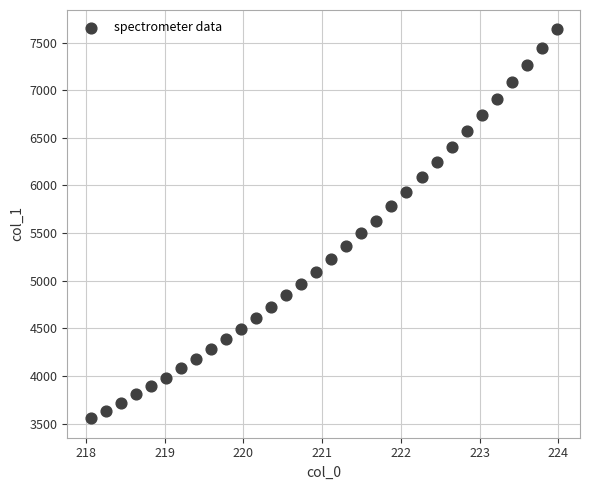

What is the range of X values (max minus min)?

5.9